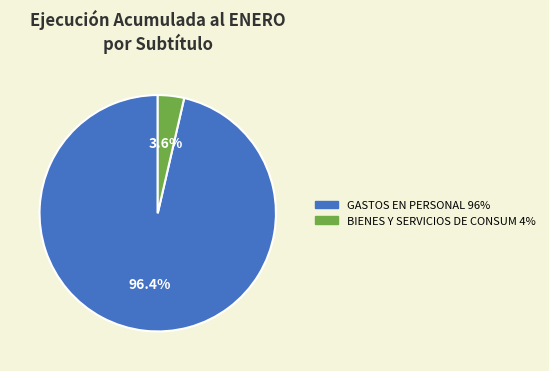

Is there any slice that represents more than half of the pie?

Yes